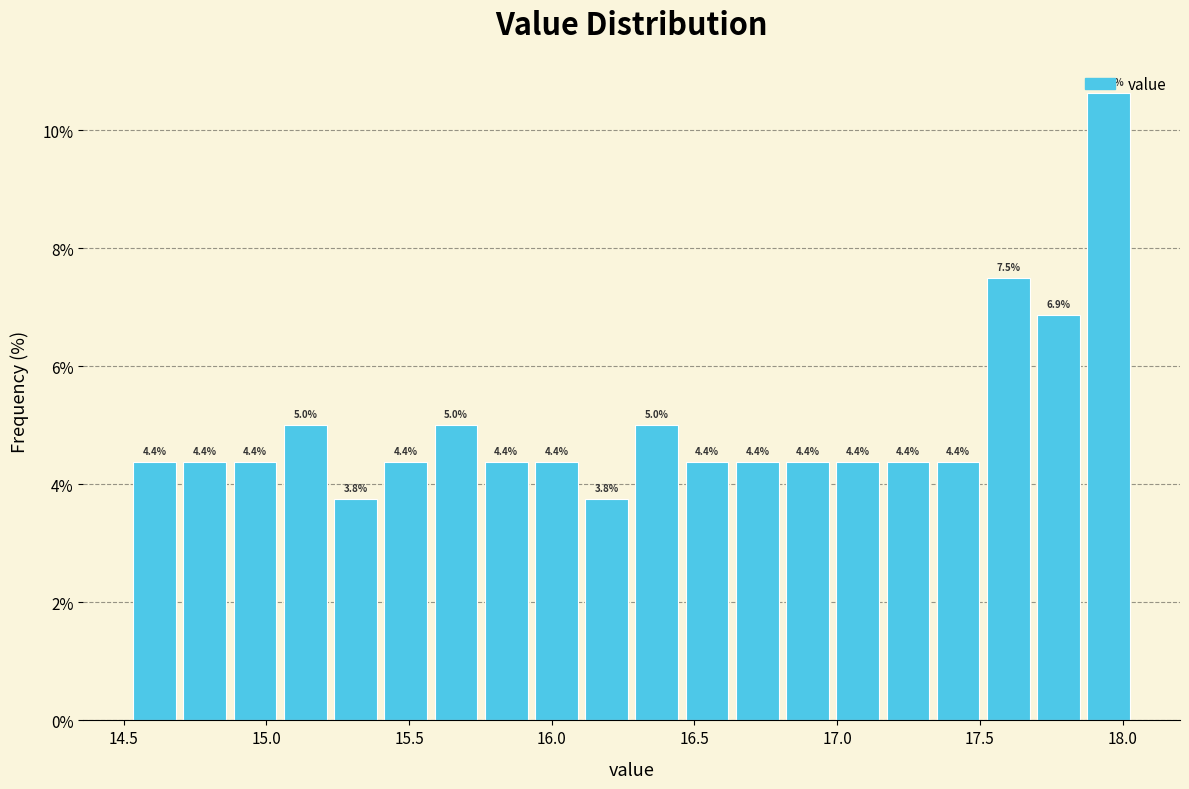

Read against the x-axis, roughly where is the centre of the tallest bar?

17.95